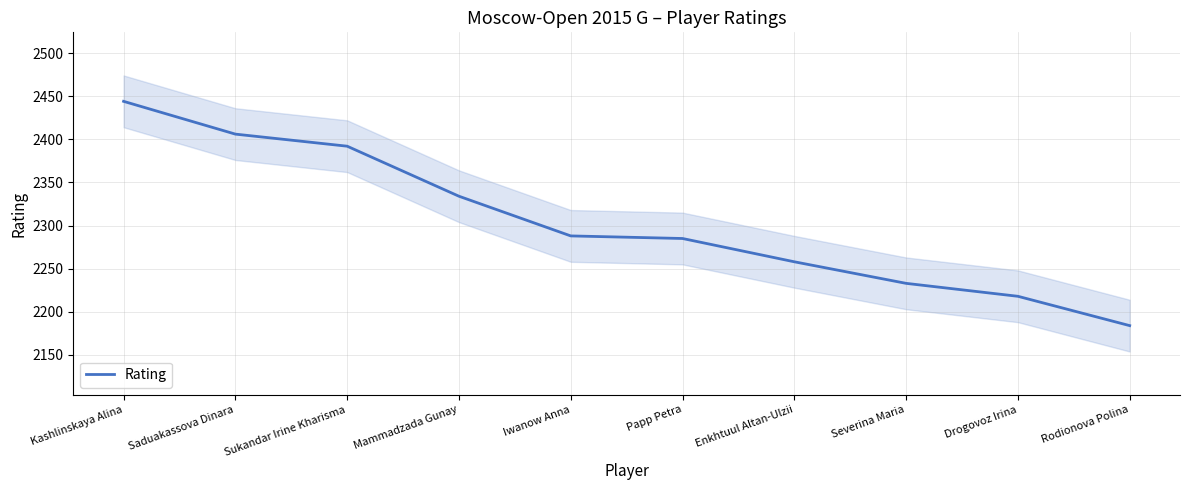

Which label corresponds to the largest value in the chart?

Kashlinskaya Alina